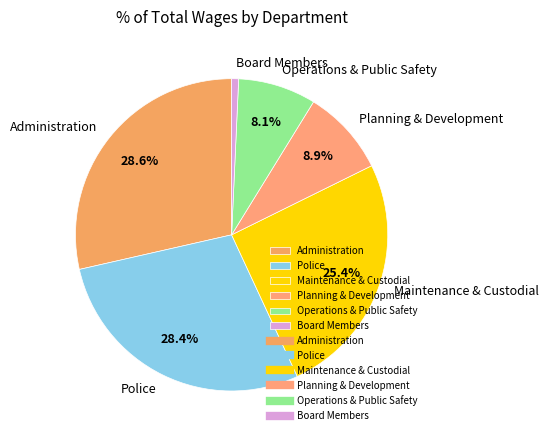

Which category has the smallest portion of the pie?

Board Members